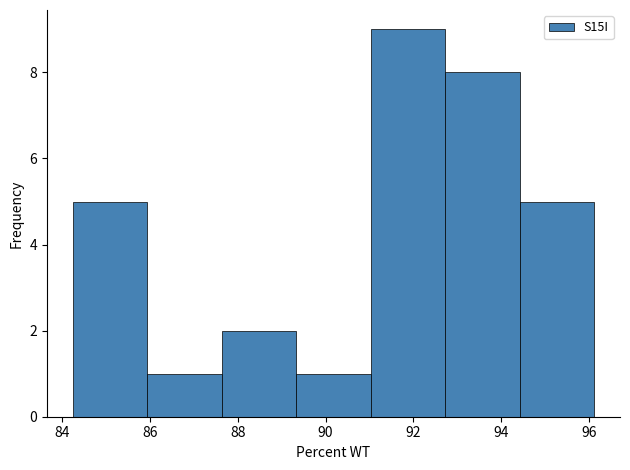

Reading left to right, list every bar in this chart as the range it spans on the x-axis followed by its height. Neither the bar edges nor the heights are printed on the chart, so give them approximately, as read against the axes.

84.2 to 86.0: 5
86.0 to 87.6: 1
87.6 to 89.4: 2
89.4 to 91.0: 1
91.0 to 92.8: 9
92.8 to 94.4: 8
94.4 to 96.2: 5